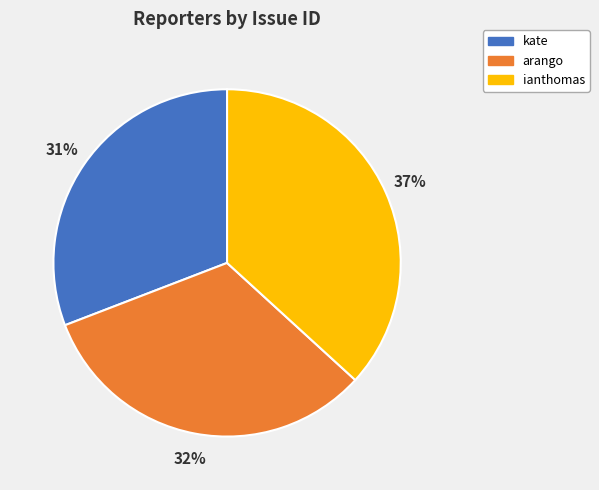

To the nearest percent, what percentage of the pie is kate?

31%